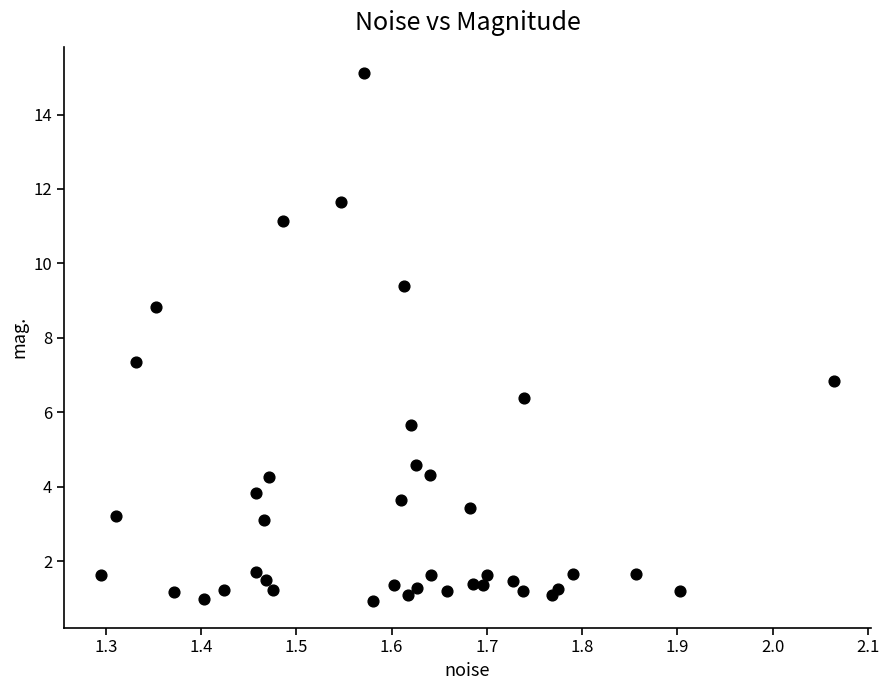

What is the range of Y values (max minus min)?

14.2